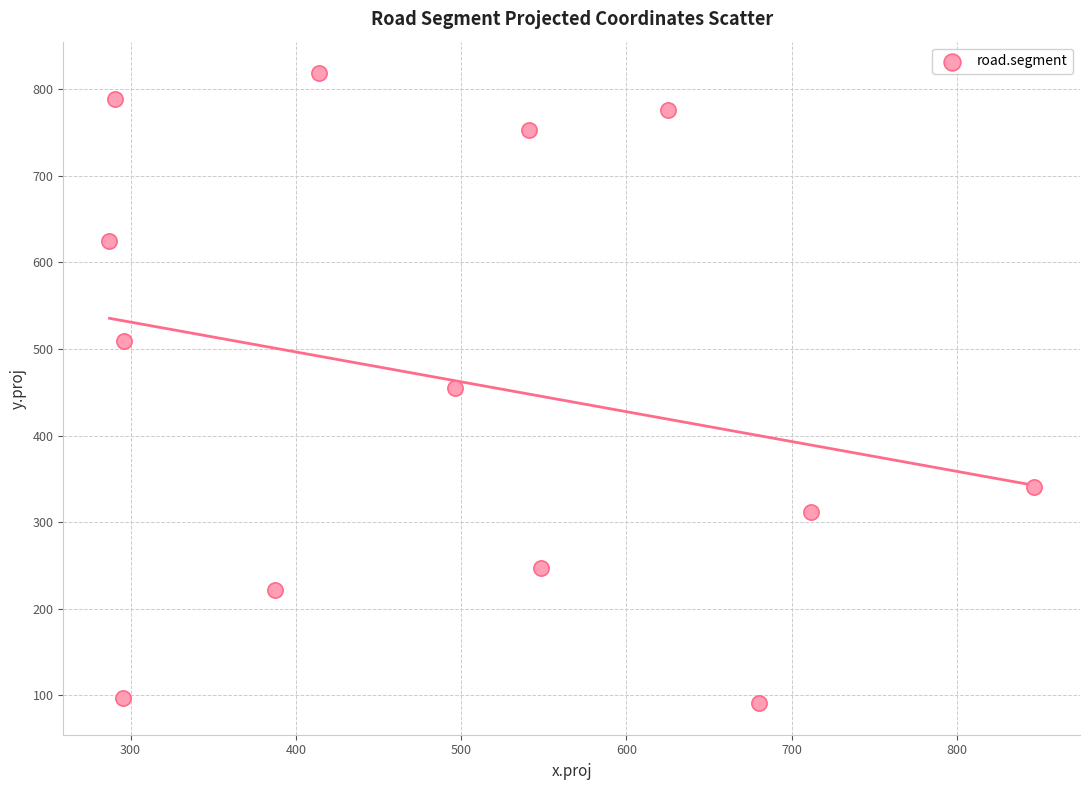

What is the range of Y values (max minus min)?

727.1